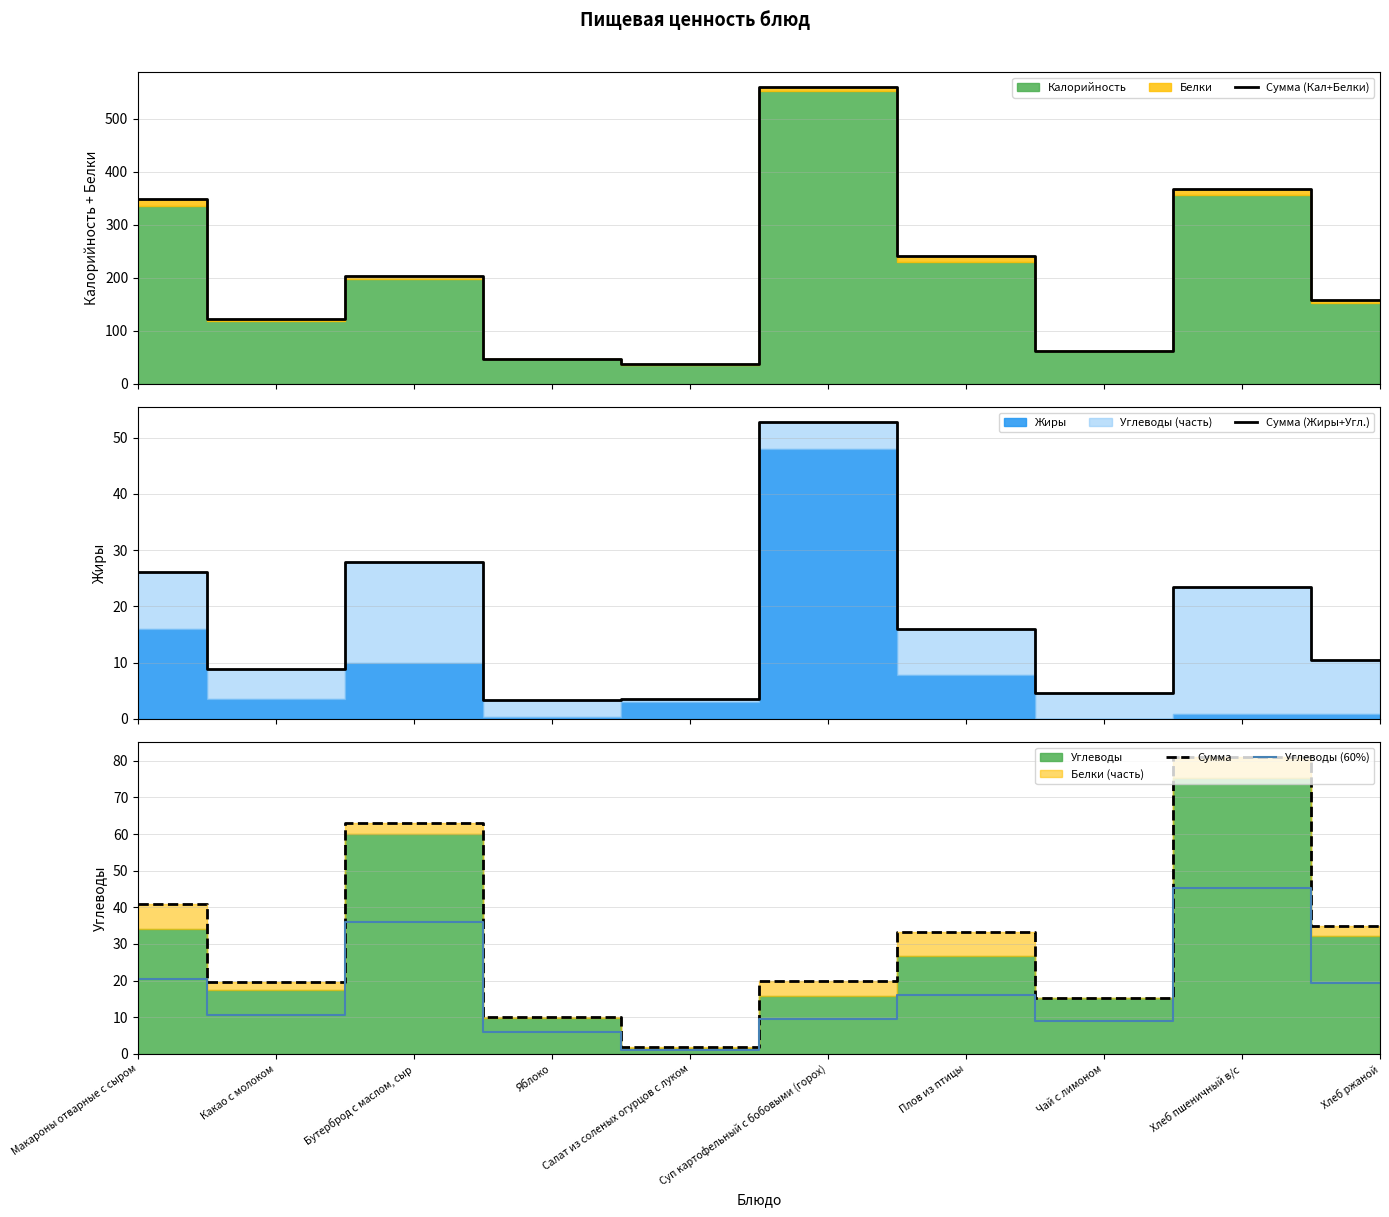

What is the difference between the highest and lowest values at Плов из птицы?

225.8